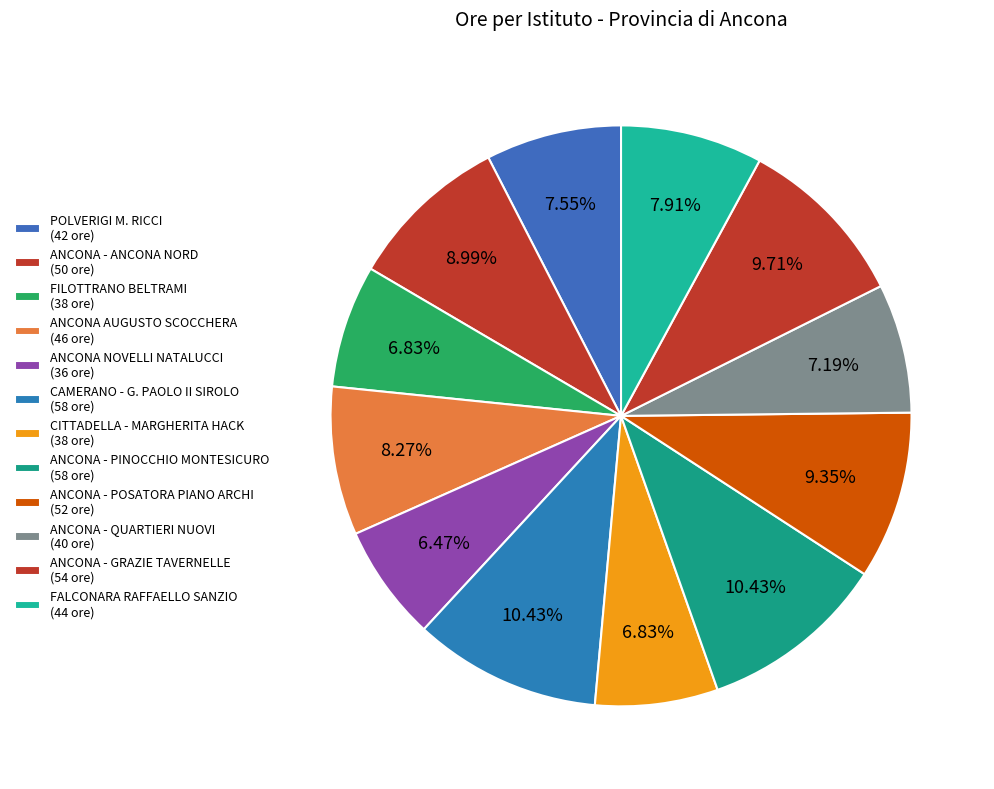

Do ANCONA - ANCONA NORD and ANCONA - PINOCCHIO MONTESICURO together represent more than half of the pie?

No